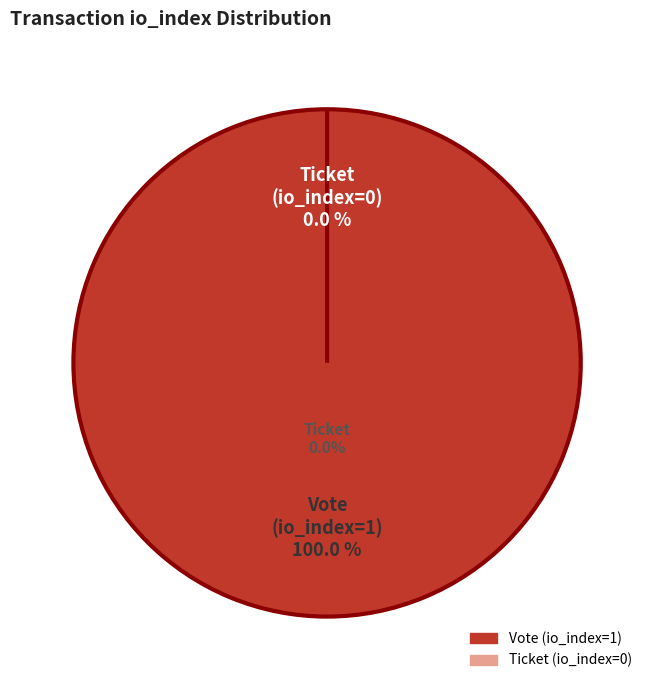

Does any single category account for the majority?

Yes